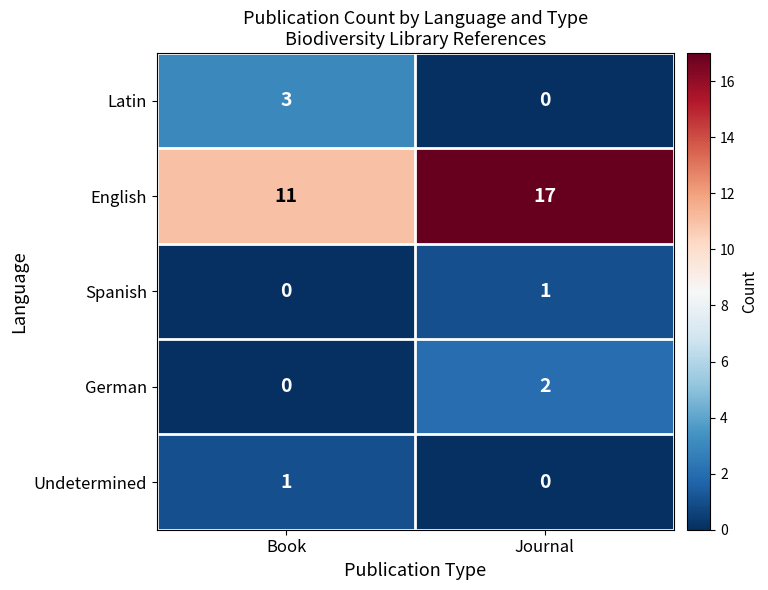

At which category does the chart reach its peak across all series?

Journal